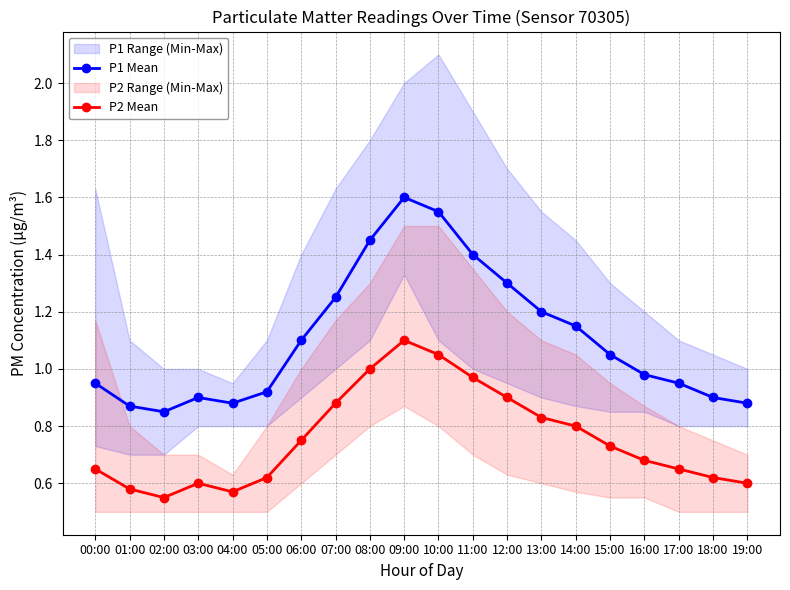

True or false: P1 Mean has a value of 1.2 at 07:00.

True